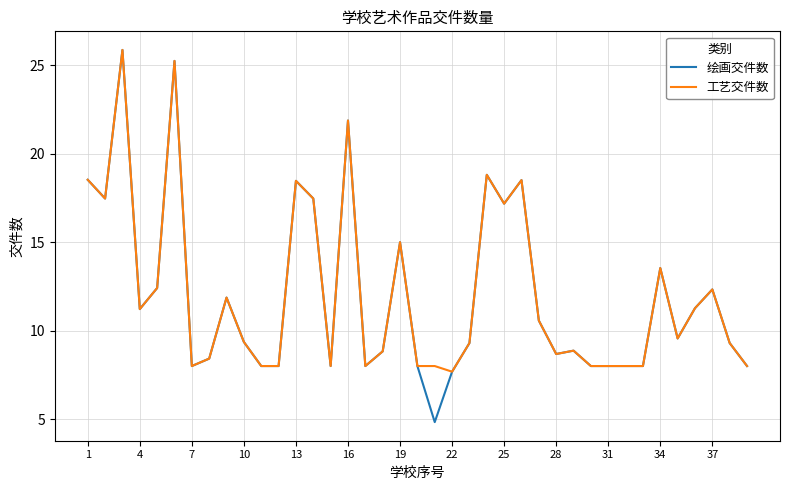

What is the minimum value for 工艺交件数?

7.7